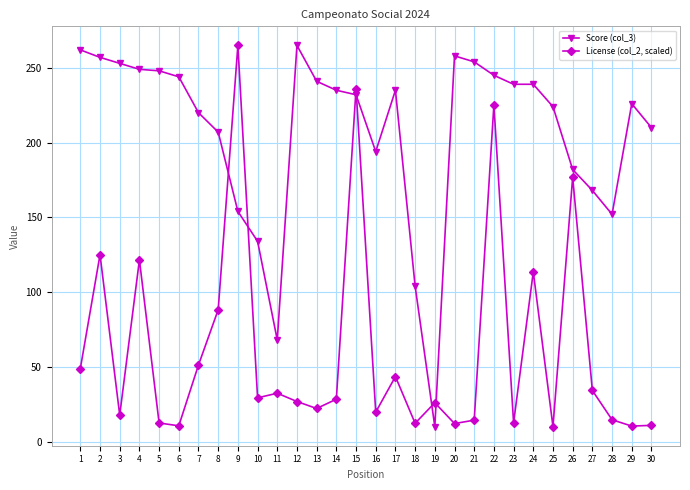

Which series ends up on top after the final intersection of Score (col_3) and License (col_2, scaled)?

Score (col_3)